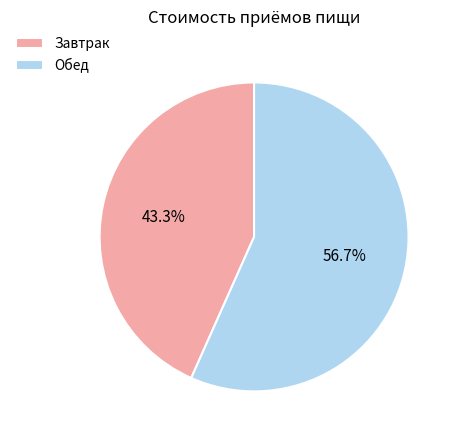

What is the majority slice?

Обед